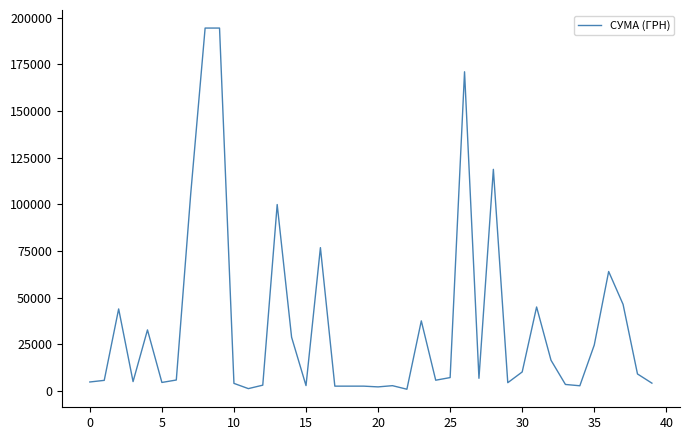

What is the greatest value displayed?

194400.0